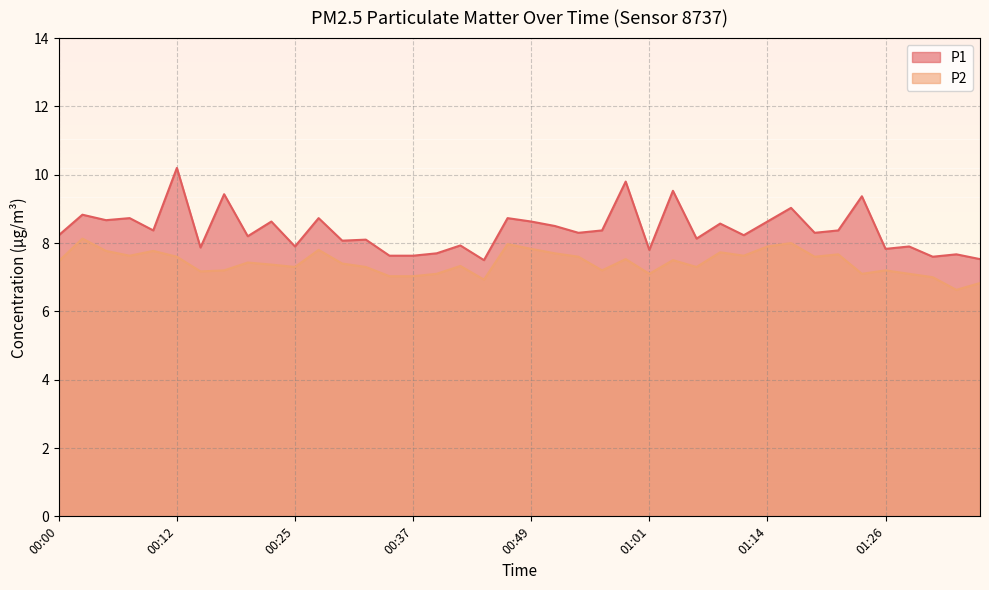

Where is P2 nearest to the value 7?

01:31